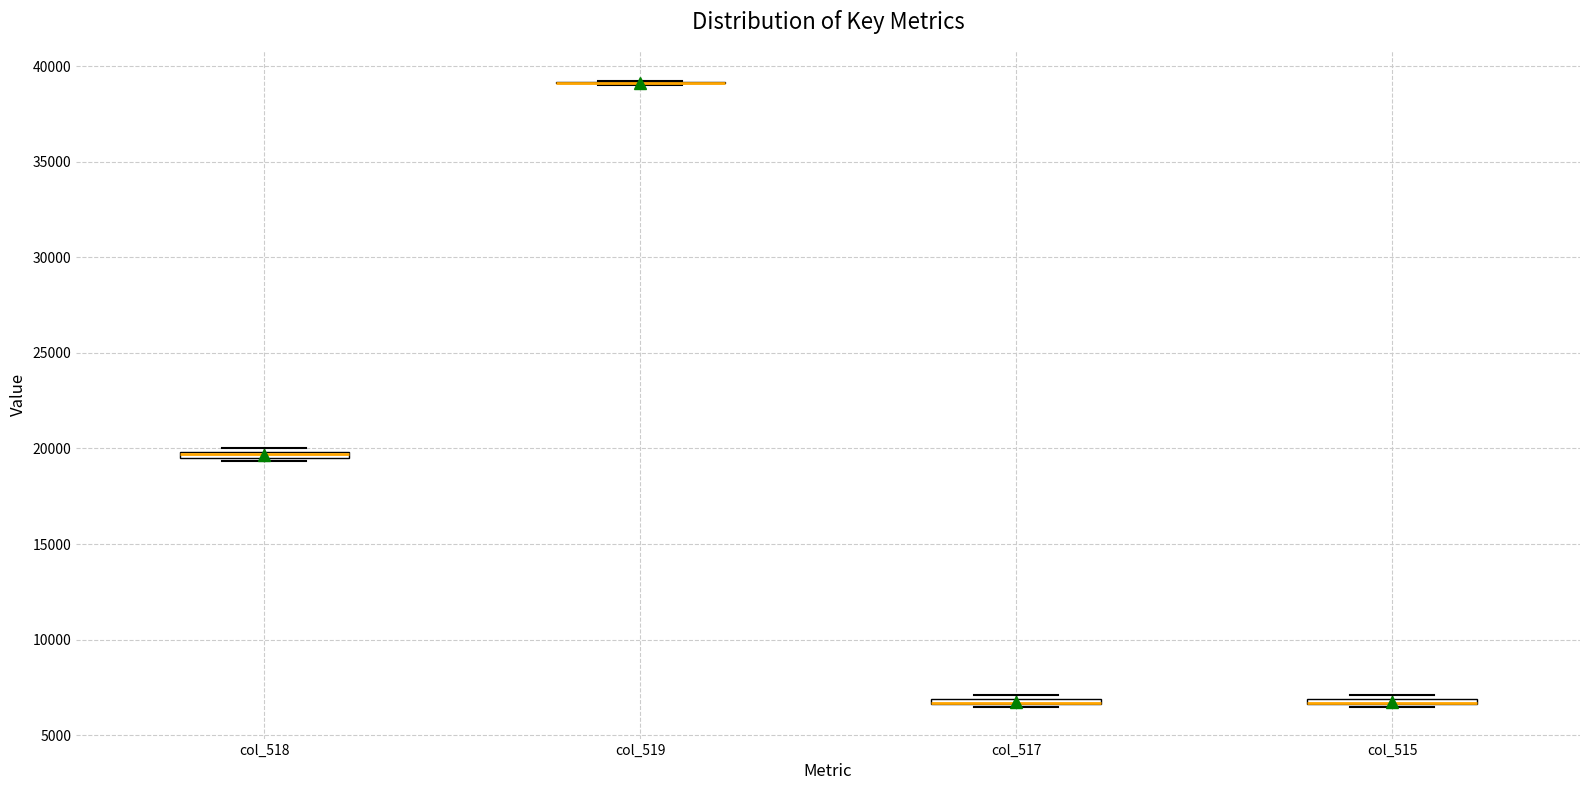

Where is the upper edge of the box for col_515 on the y-axis? The values are not printed on the chart, so give them approximately, as read against the axis.

7000